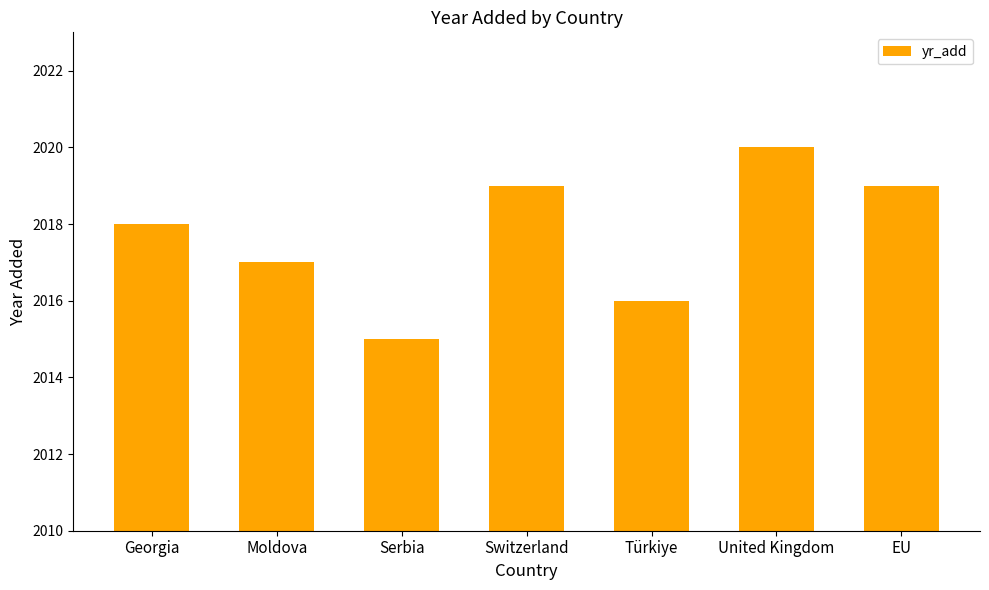

What is the difference between the values at Serbia and Switzerland?

4